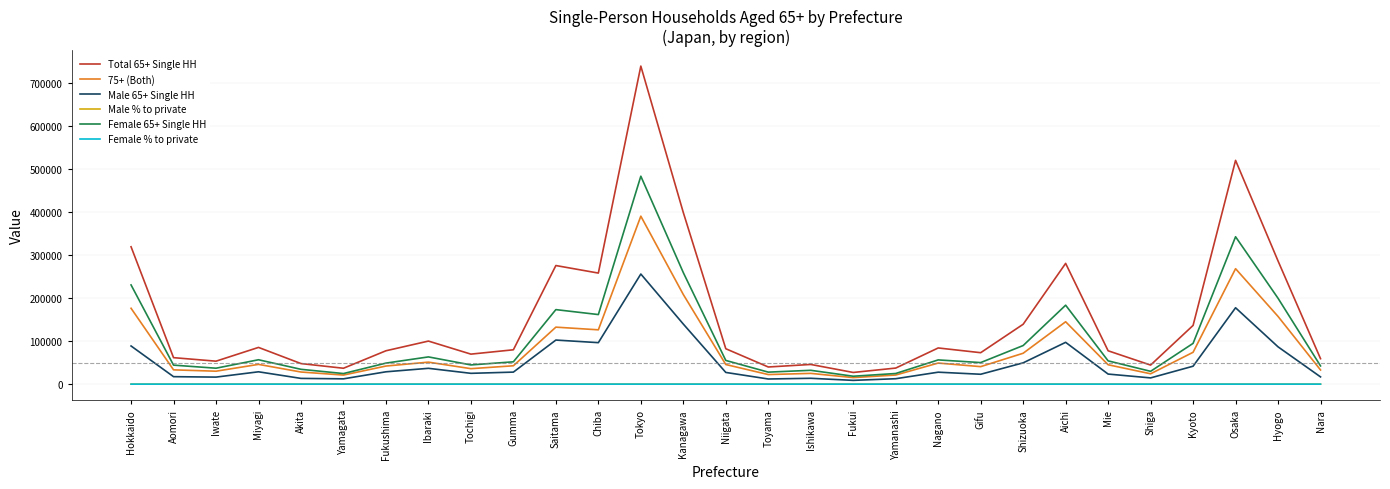

Is it true that Male 65+ Single HH equals 139439.2 at Hyogo?

False